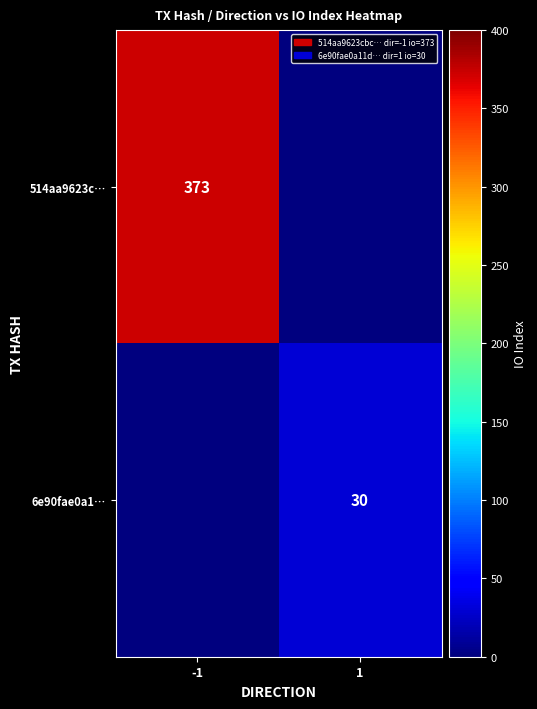

What is the spread (max minus min) of values at 1?

30